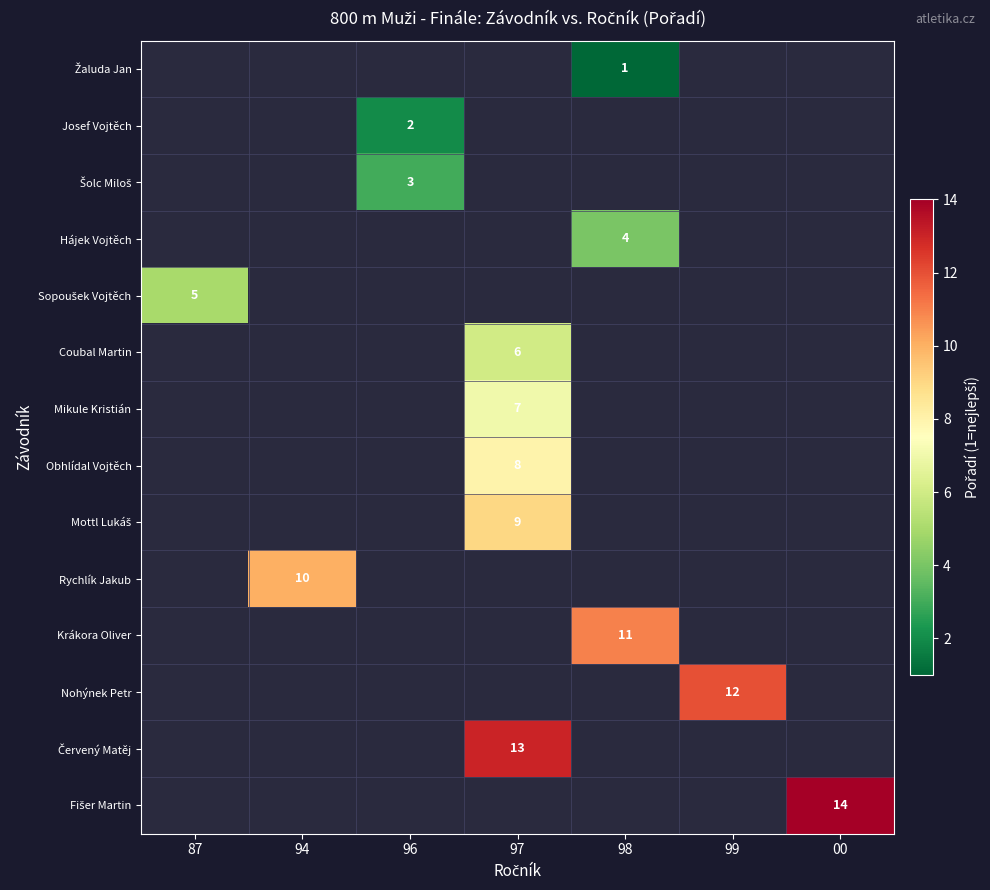

The value of Rychlík Jakub at 94 is 10. True or false?

True